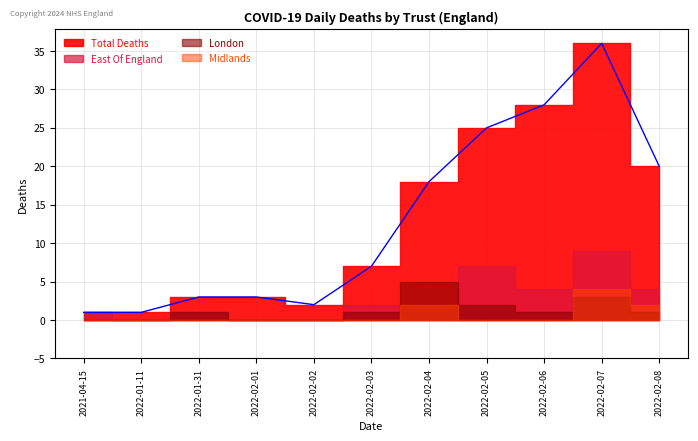

Which has a higher value, 2022-02-07 or 2022-01-31?

2022-02-07